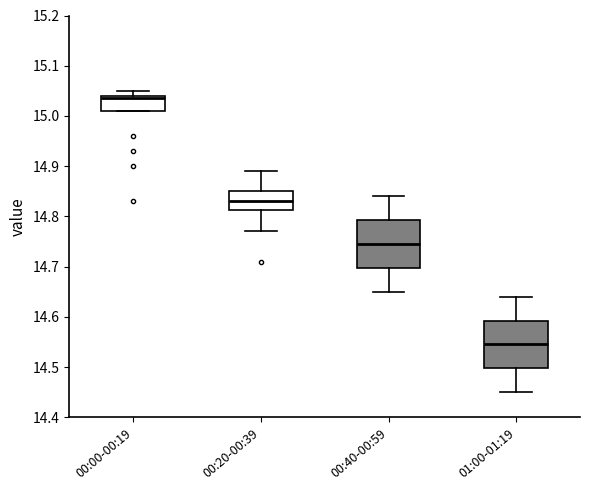

Which box has the lowest median line?

01:00-01:19